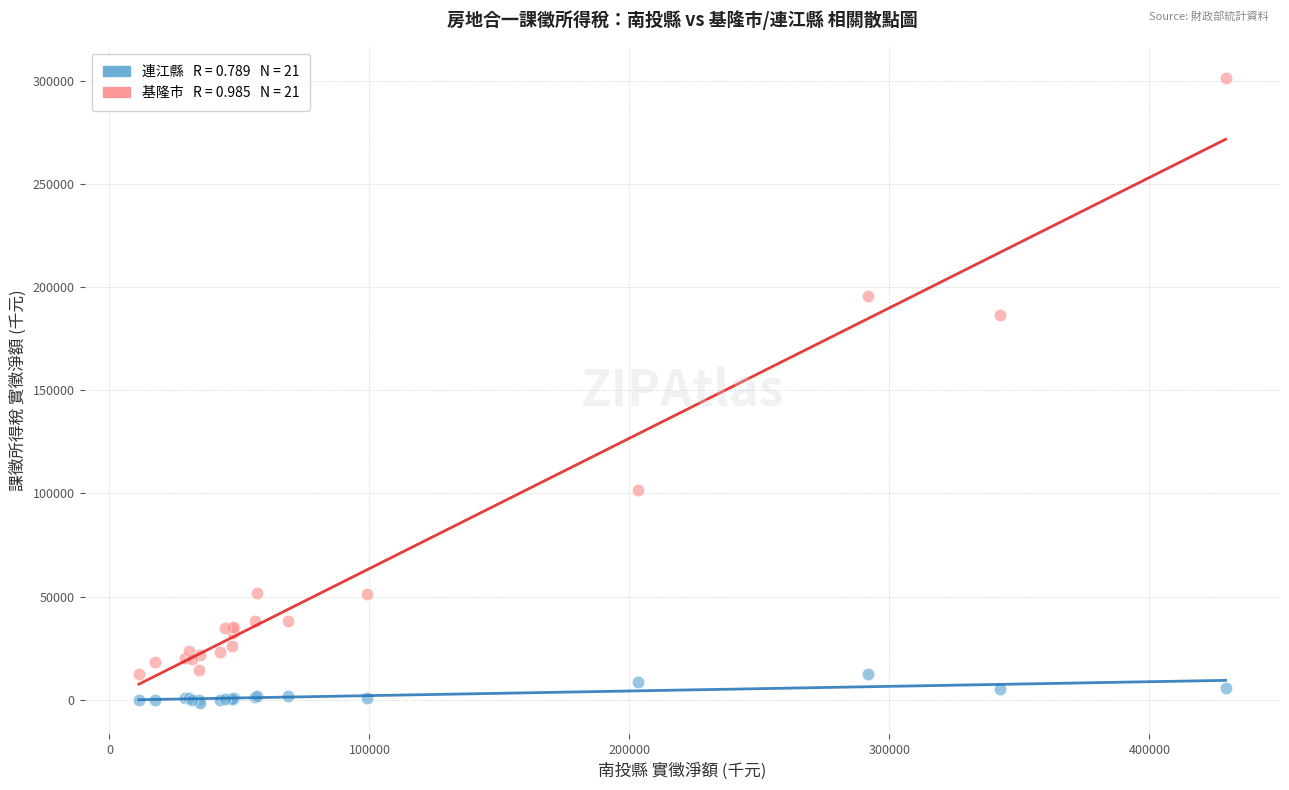

Across all series, what Y value is closest to 149914?

186478